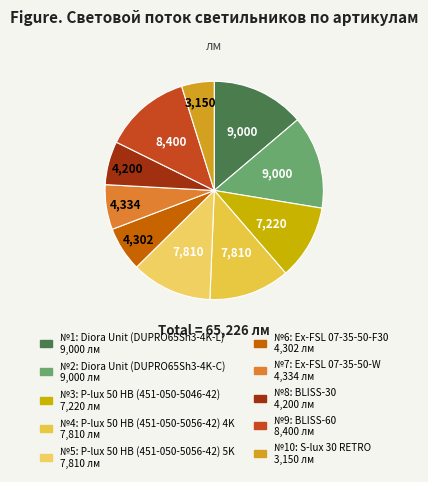

How many slices are in this pie chart?

10